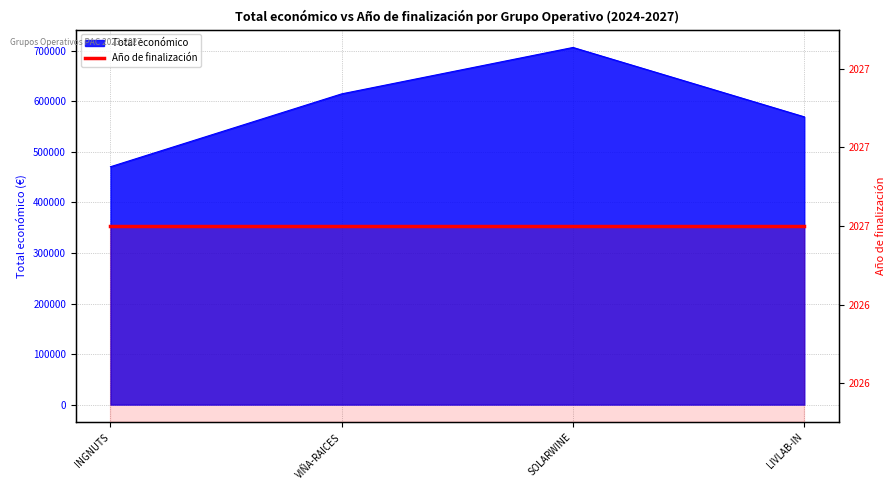

What is the label of the 1st point from the left?

INGNUTS